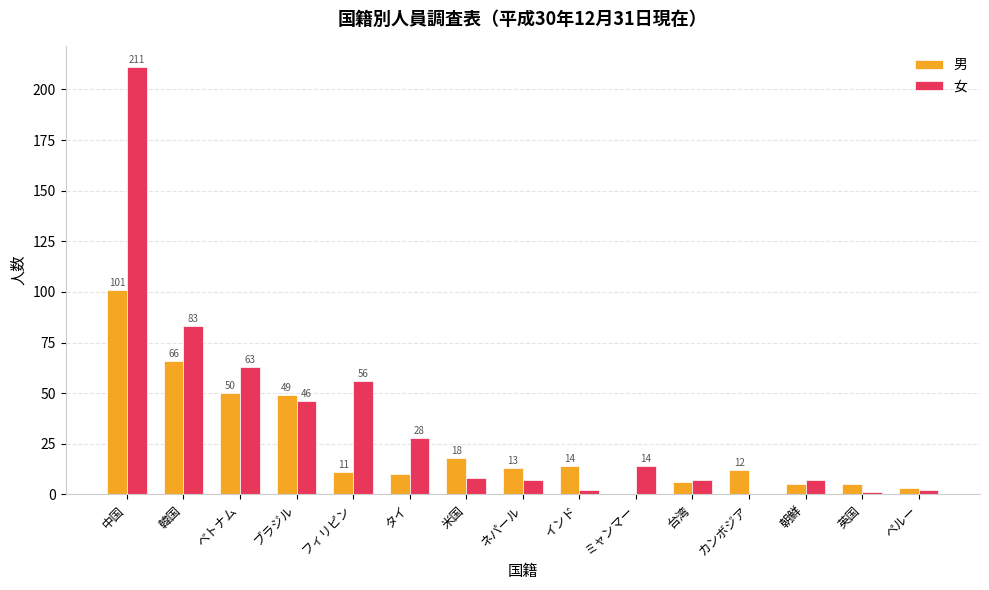

Which category has the highest value across all series?

中国